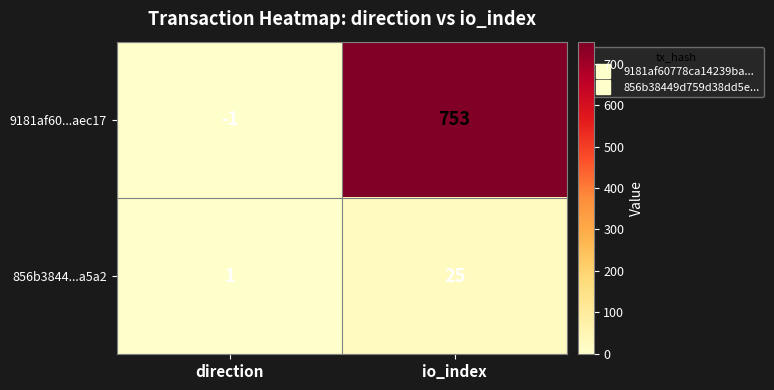

The 856b3844...a5a2 series shows 2 at direction. True or false?

False